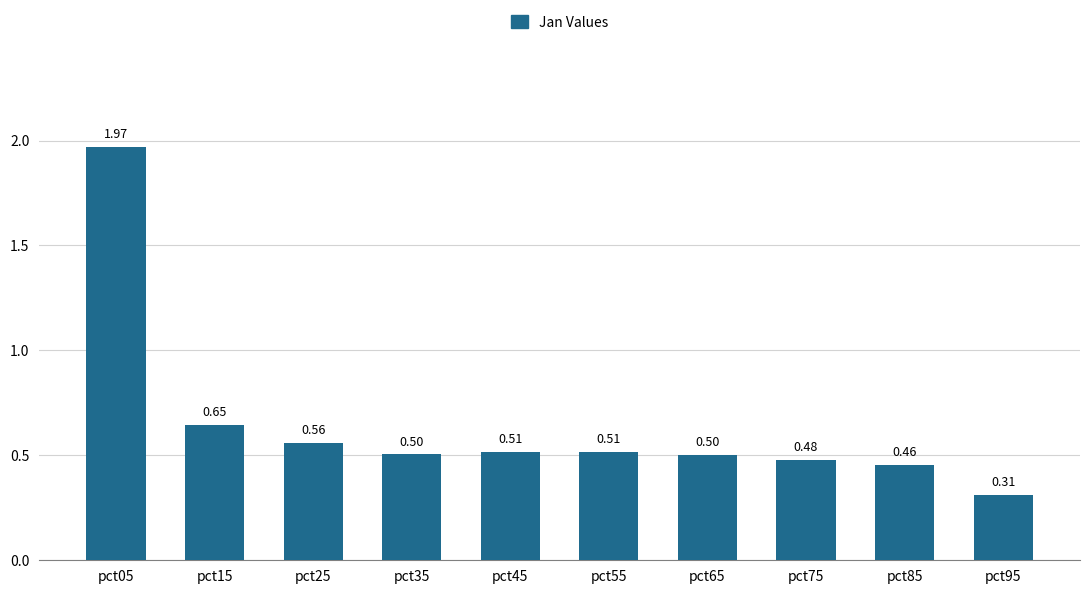

The value at pct65 is 0.9. True or false?

False